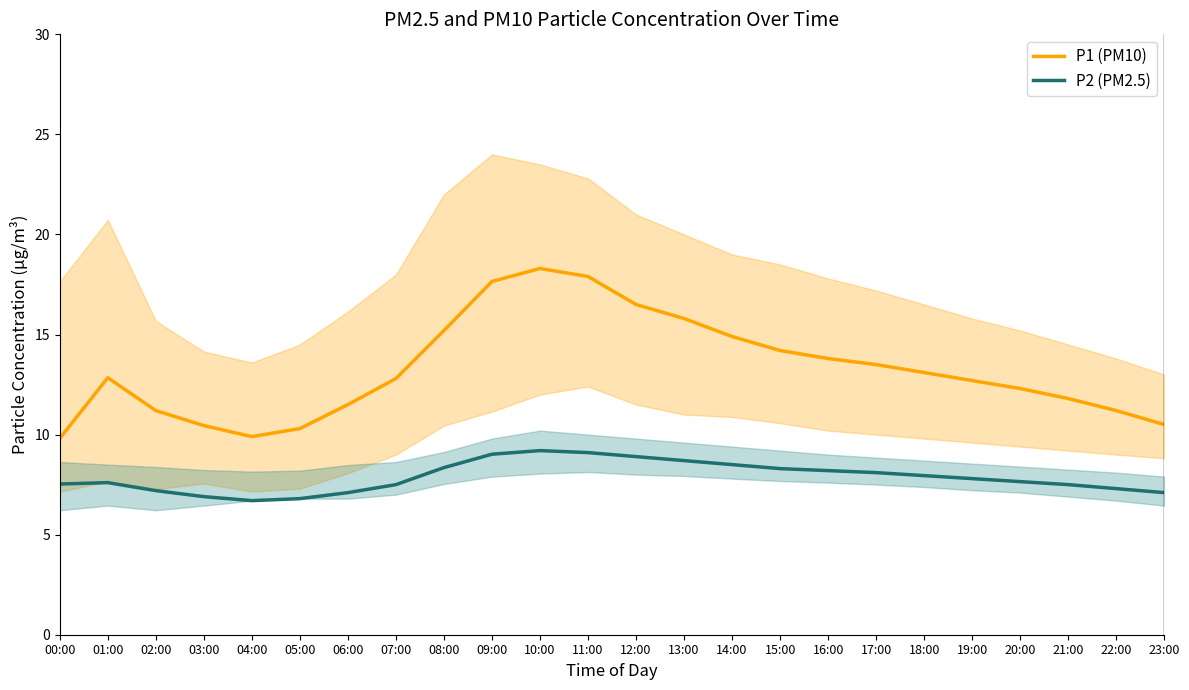

What value does the P1 (PM10) series have at 06:00?

11.5